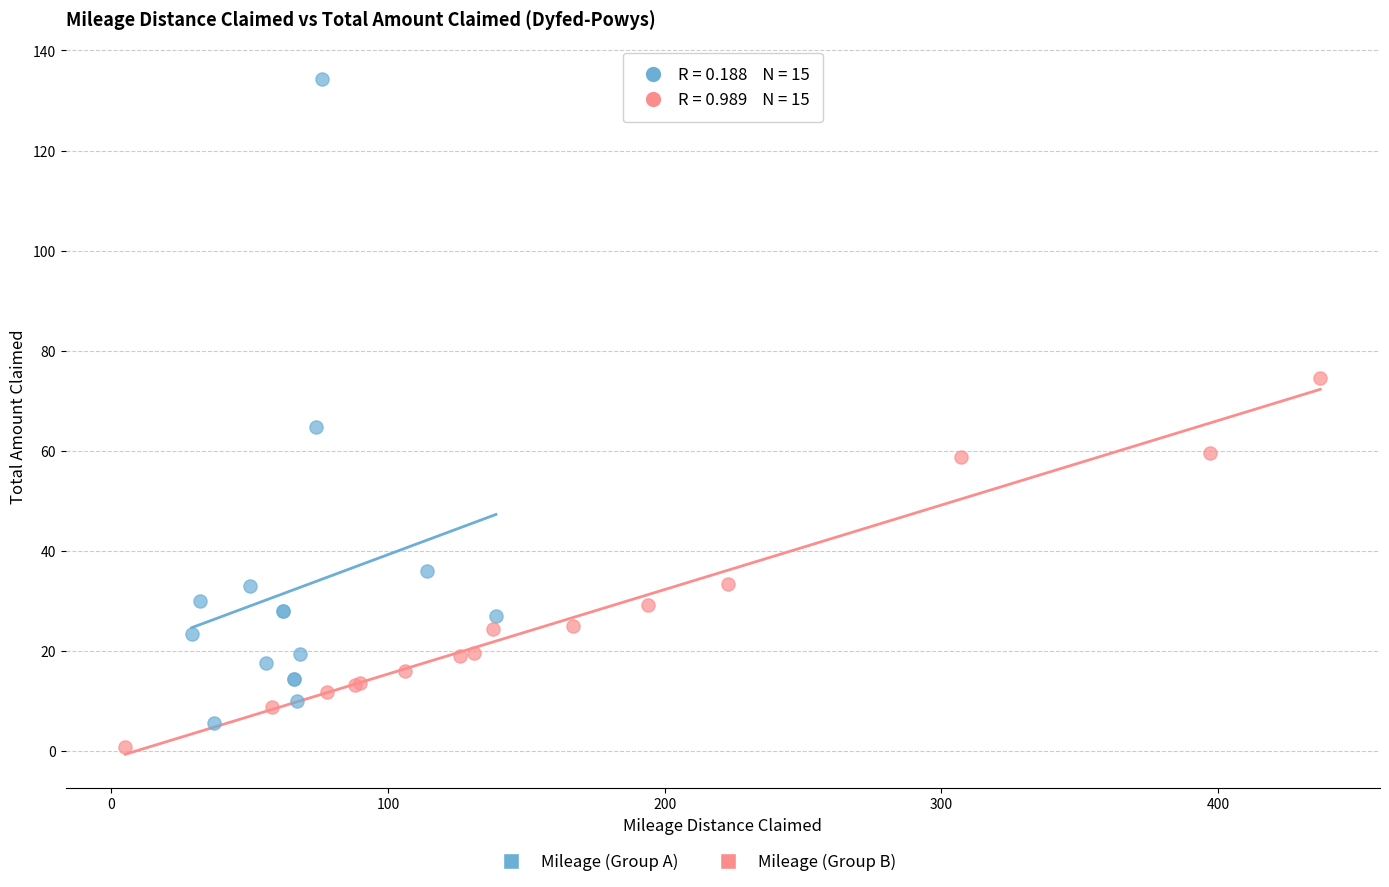

Which series has the largest Y range (max minus min)?

Mileage (Group A)